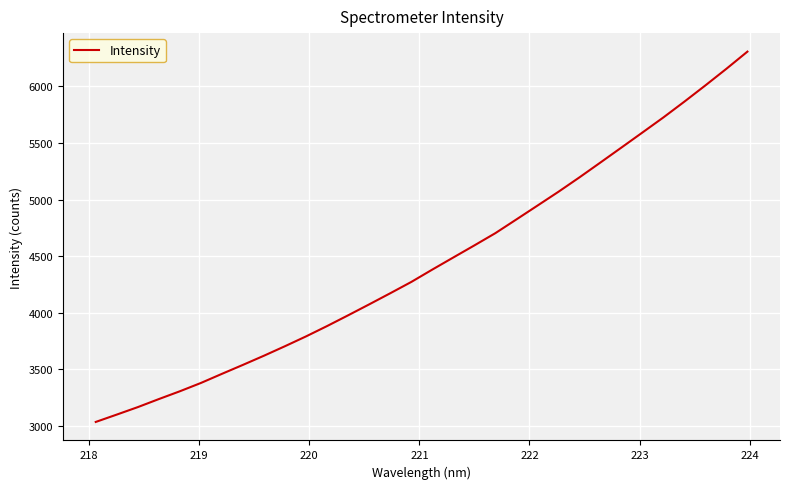

What is the difference between the maximum and minimum values?

3274.6